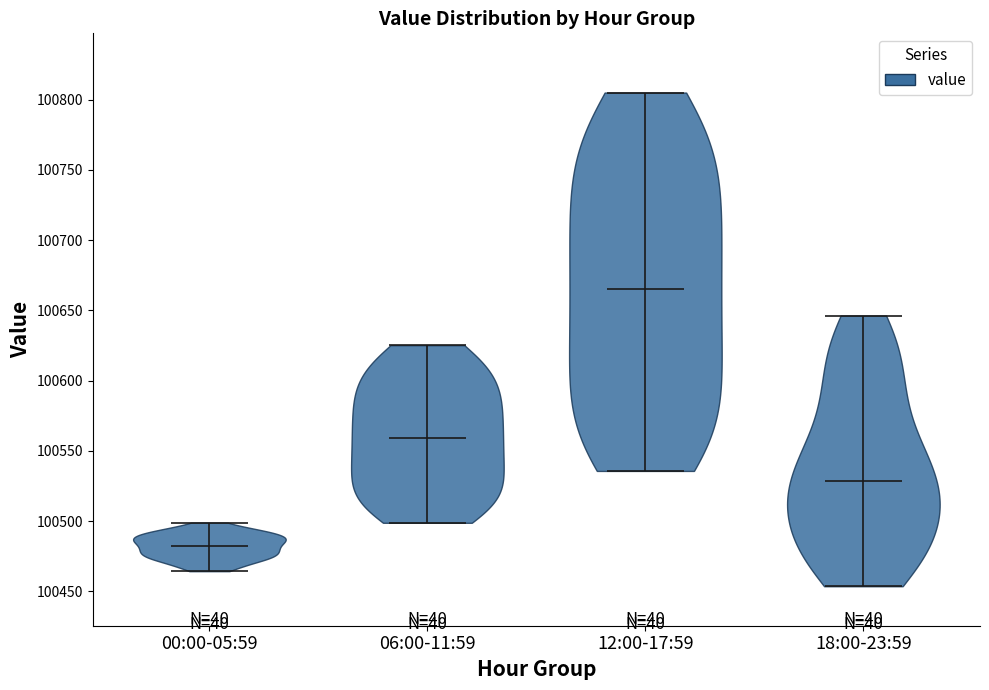

Reading left to right, read every violin against the y-axis: where its median line is, and the lowest and highest points it reaches. The values are not printed on the chart, so give them approximately, as read against the axis.

00:00-05:59: median line 100480, lowest point 100465, highest point 100500
06:00-11:59: median line 100560, lowest point 100500, highest point 100625
12:00-17:59: median line 100665, lowest point 100535, highest point 100805
18:00-23:59: median line 100530, lowest point 100455, highest point 100645